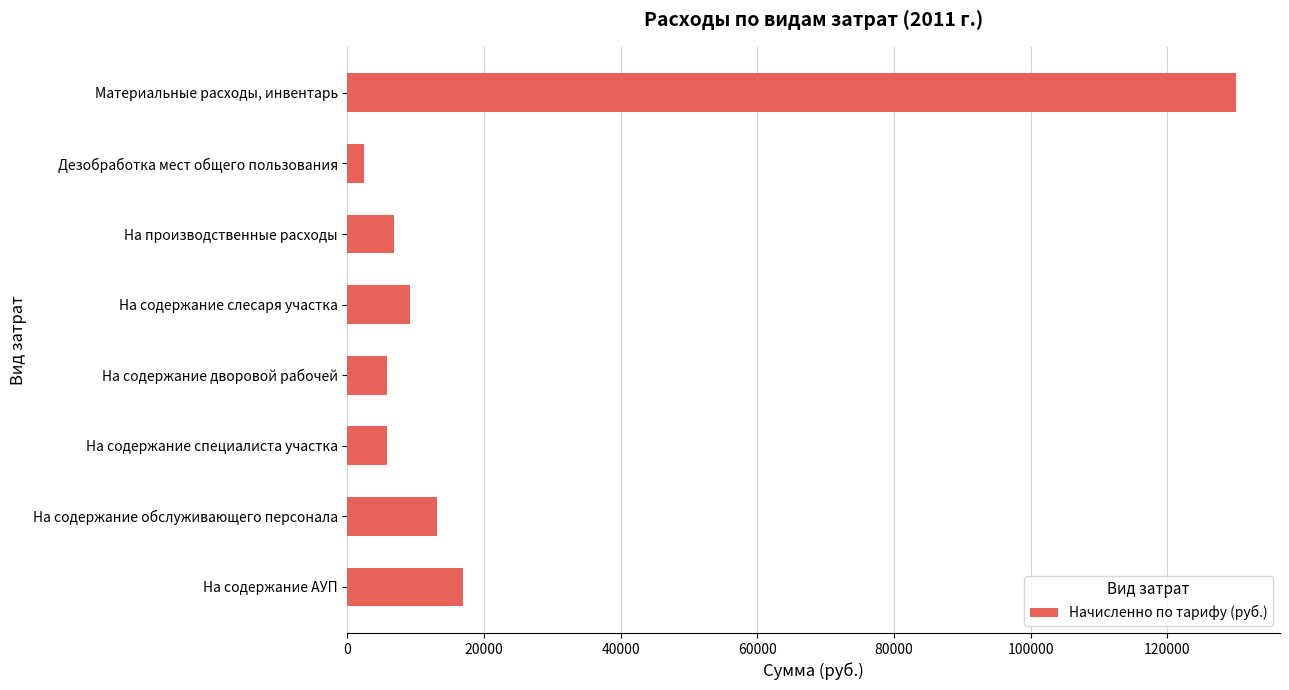

What is the change in value from На содержание обслуживающего персонала to Материальные расходы, инвентарь?

+116814